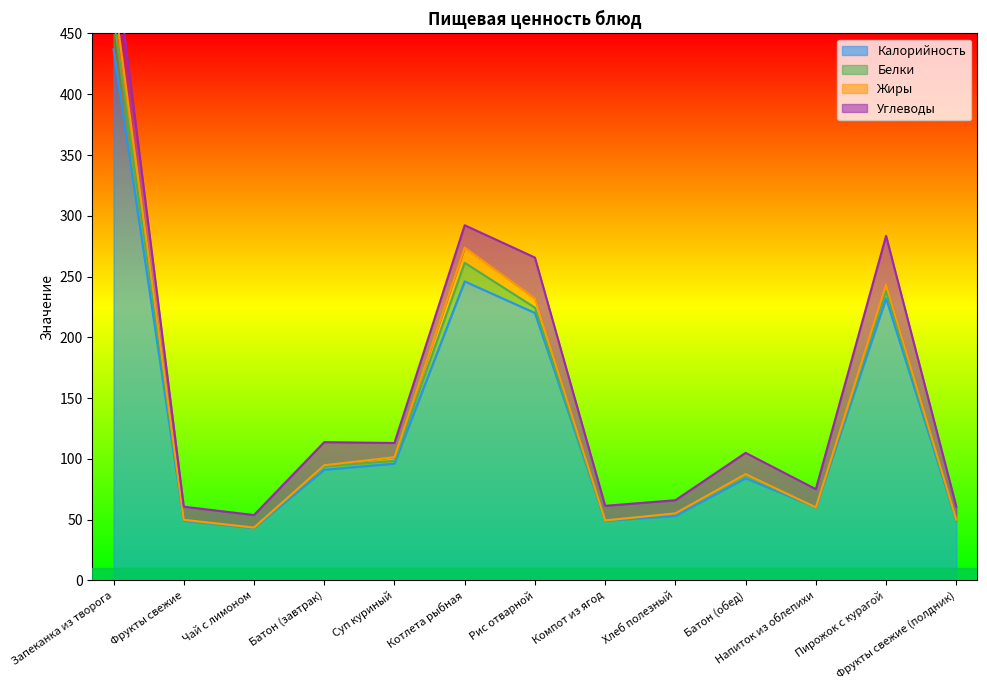

Which category has the highest value in the Калорийность series?

Запеканка из творога